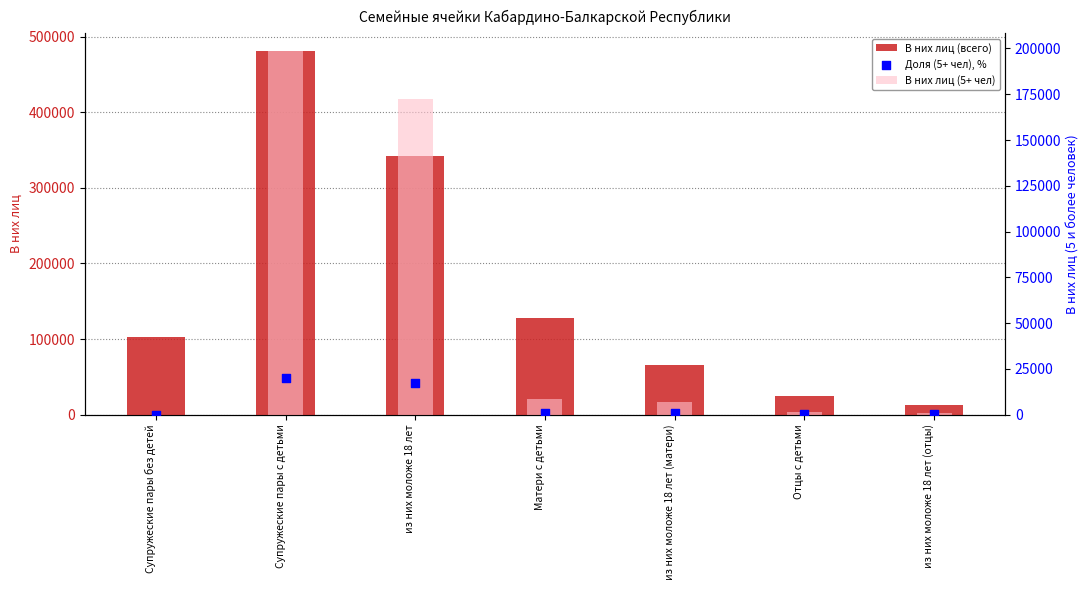

Is the value of В них лиц (5+ чел) at Матери с детьми greater than the value of Доля (5+ чел), % at Супружеские пары без детей?

Yes